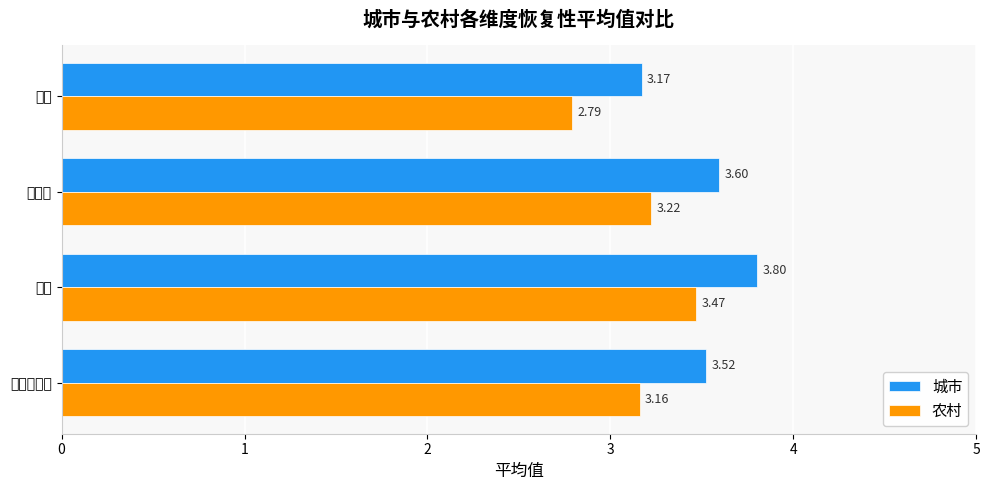

What is the value of the 城市 bar at the 1st from the left?

3.5